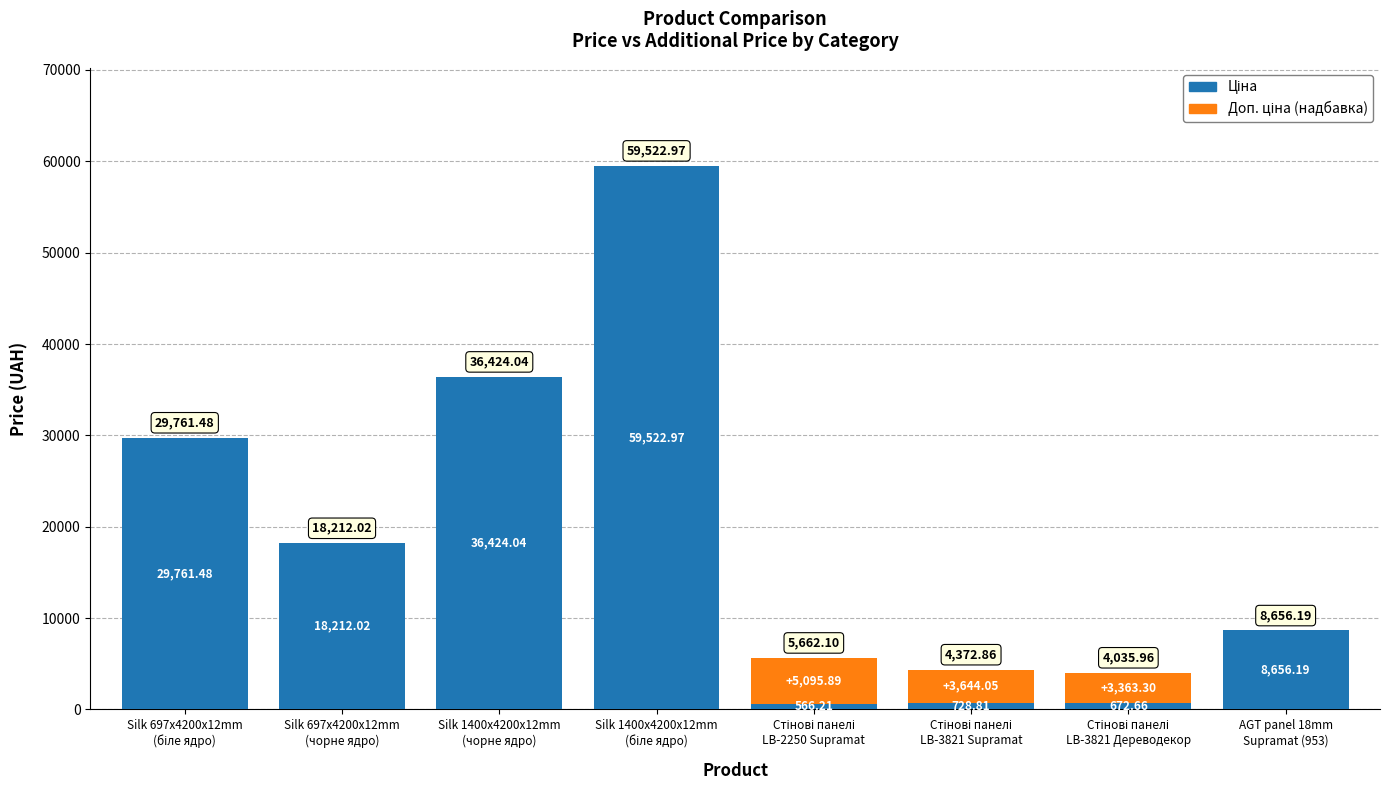

At how many categories does at least one series exceed 55650?

1